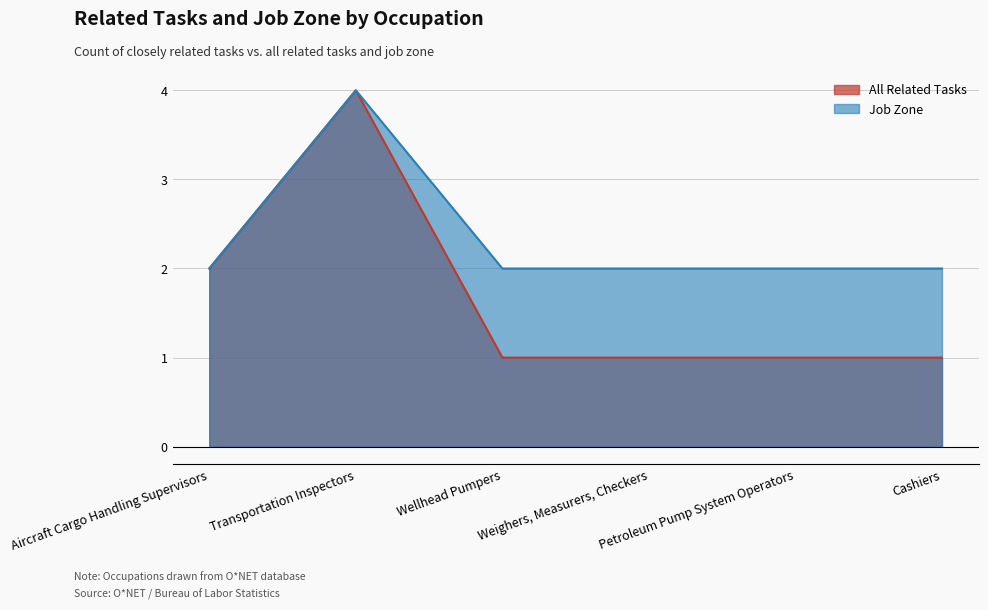

Is the value of Job Zone at Wellhead Pumpers greater than the value of All Related Tasks at Weighers, Measurers, Checkers?

Yes